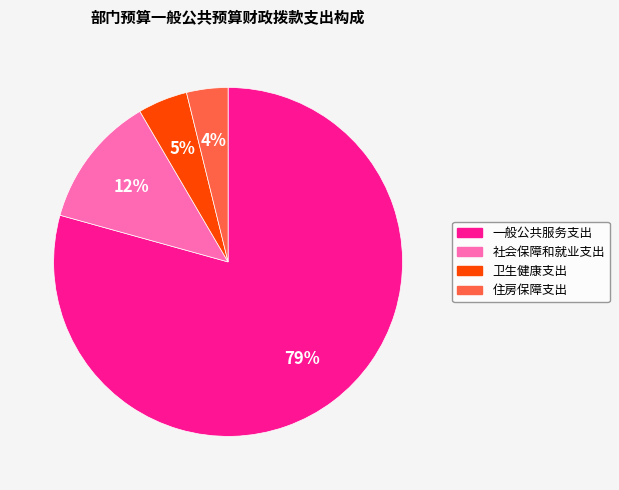

True or false: 社会保障和就业支出 accounts for 22% of the total.

False